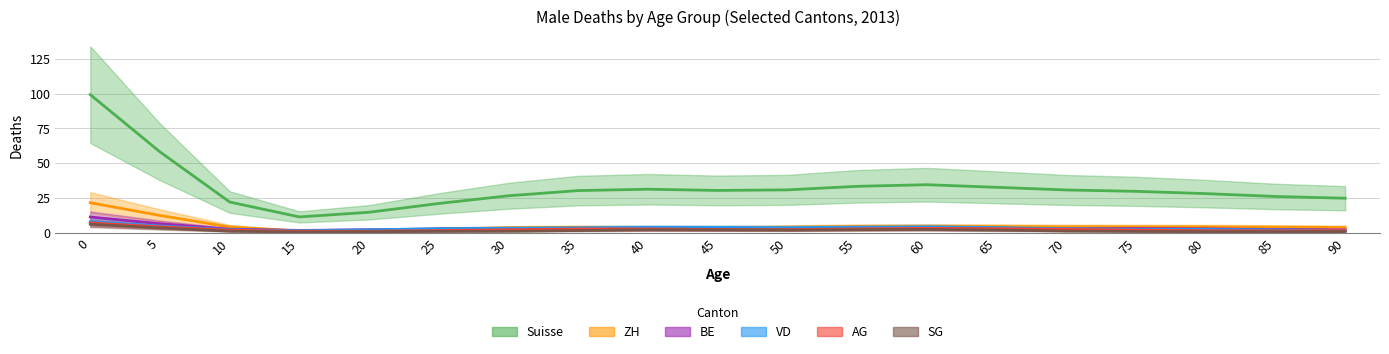

True or false: BE and VD cross at least once.

True